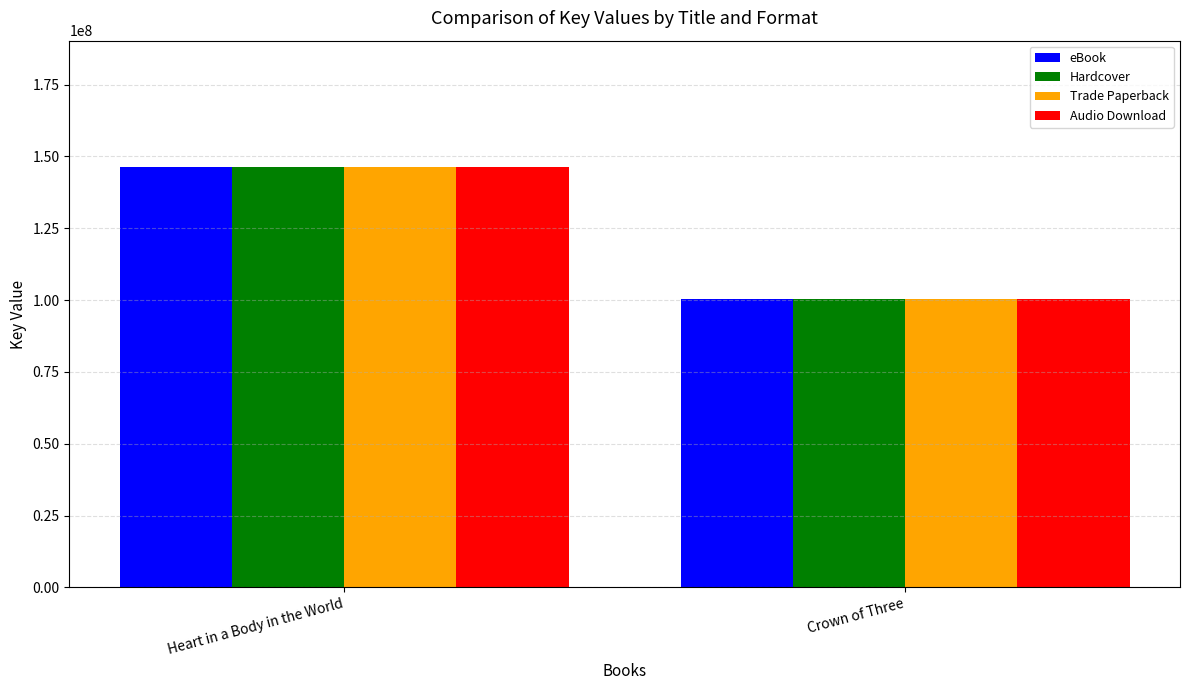

The Hardcover series shows 84970125 at Heart in a Body in the World. True or false?

False